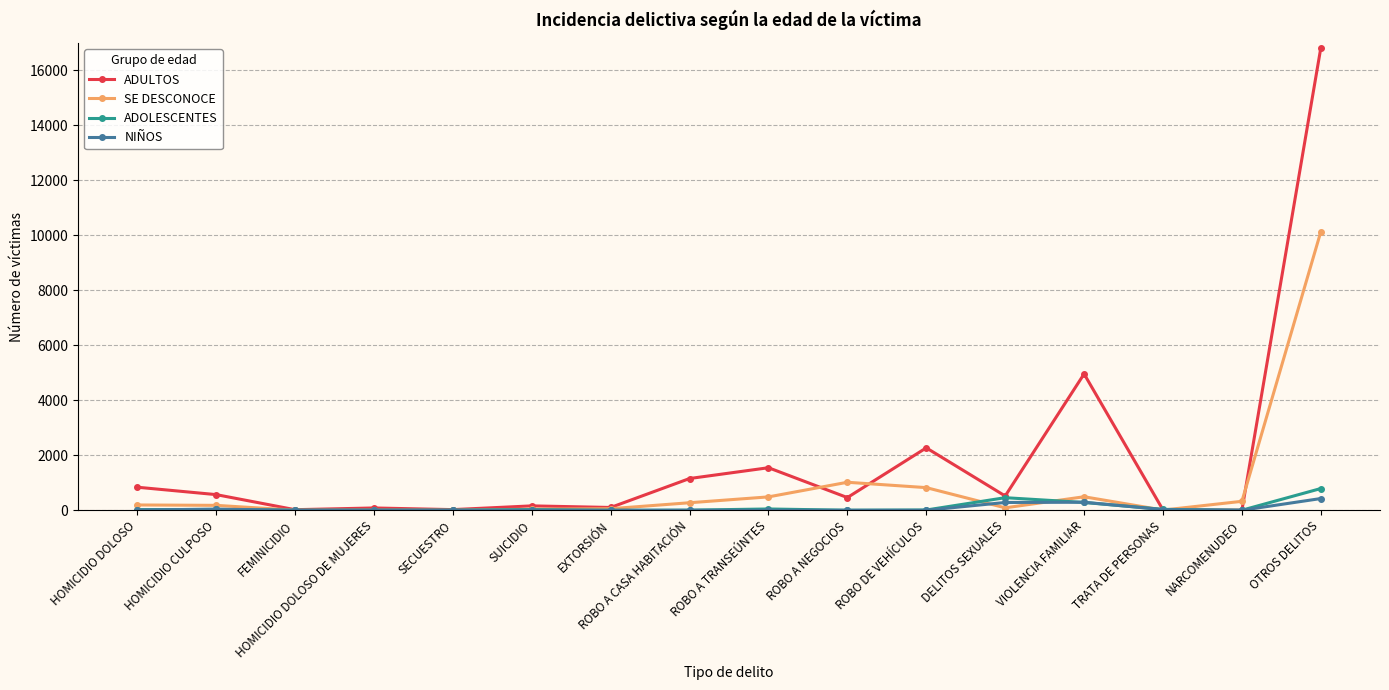

At which label does SE DESCONOCE reach its peak?

OTROS DELITOS